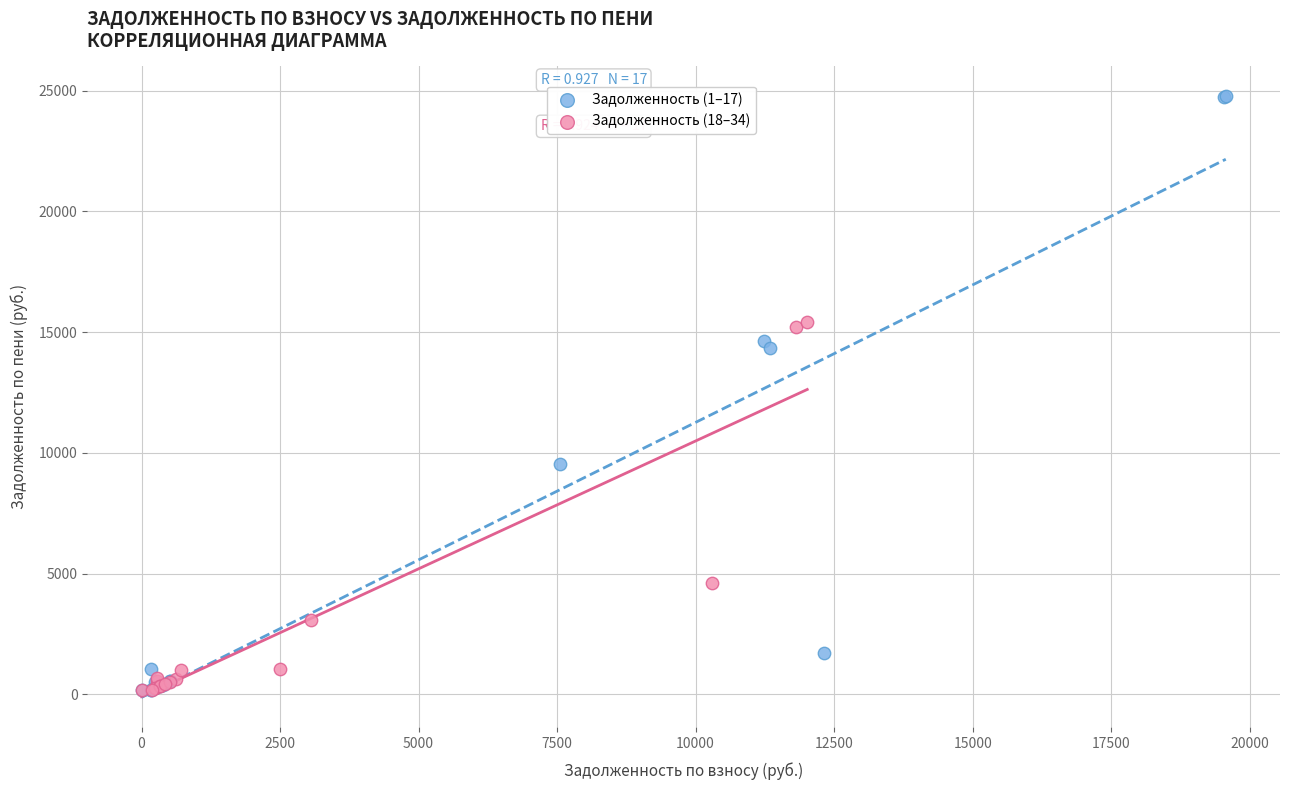

Which series contains the highest Y value?

Задолженность (1–17)